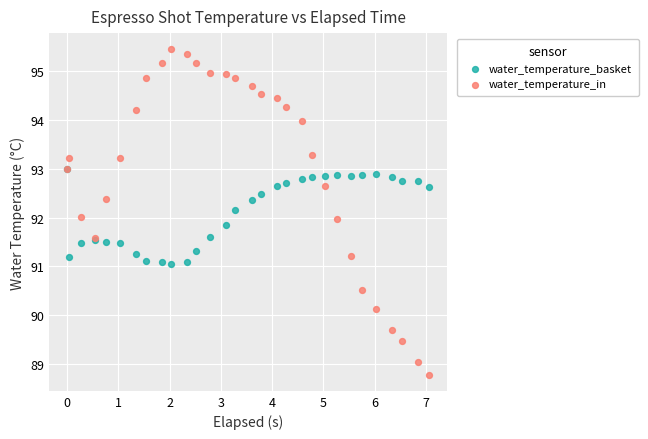

What are all the series names shown in the legend?

water_temperature_basket, water_temperature_in